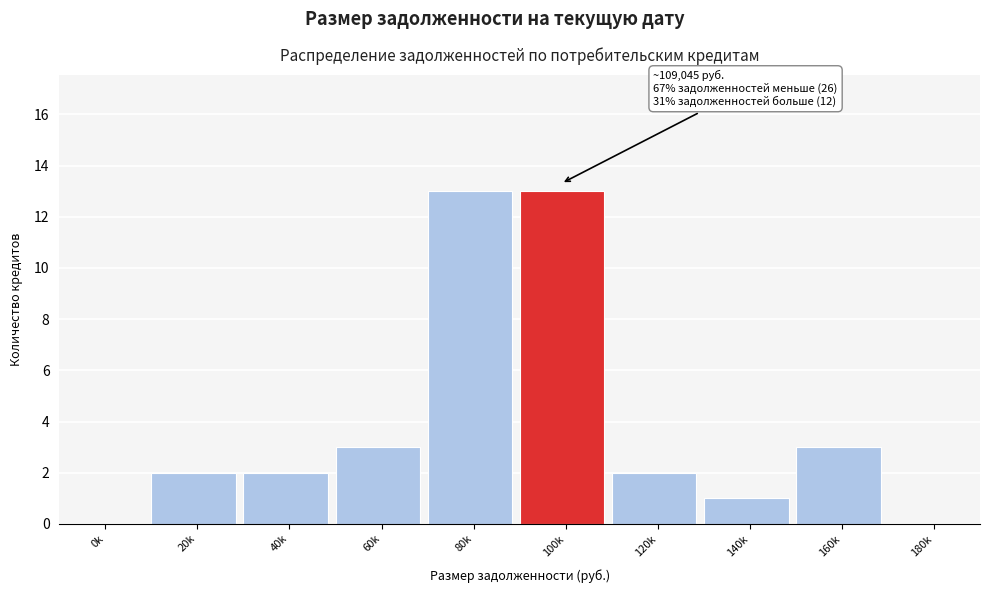

Reading right to left, extract all data points from this chart.

180k=0	160k=3	140k=1	120k=2	100k=13	80k=13	60k=3	40k=2	20k=2	0k=0